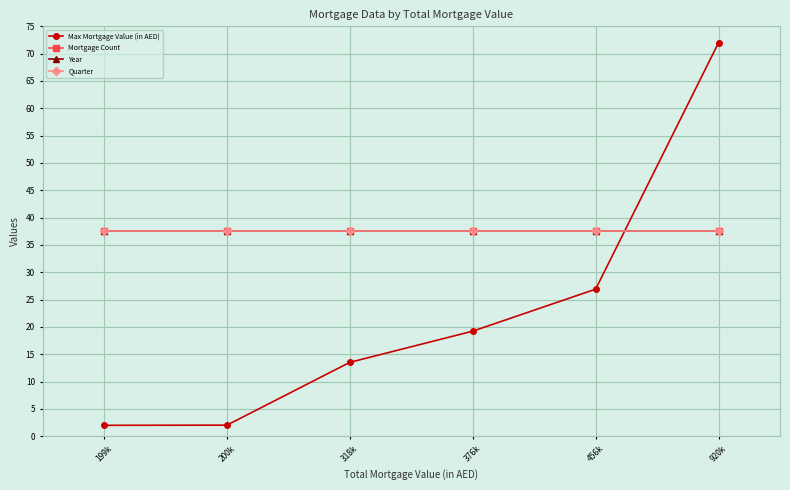

At how many categories does at least one series exceed 5?

6